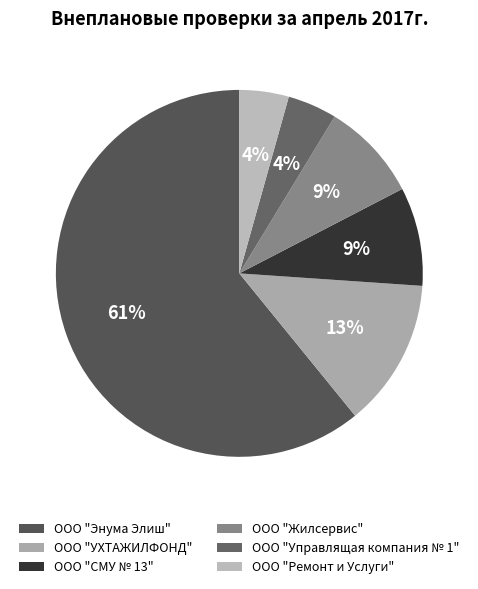

To the nearest percent, what portion does ООО "СМУ № 13" represent?

9%